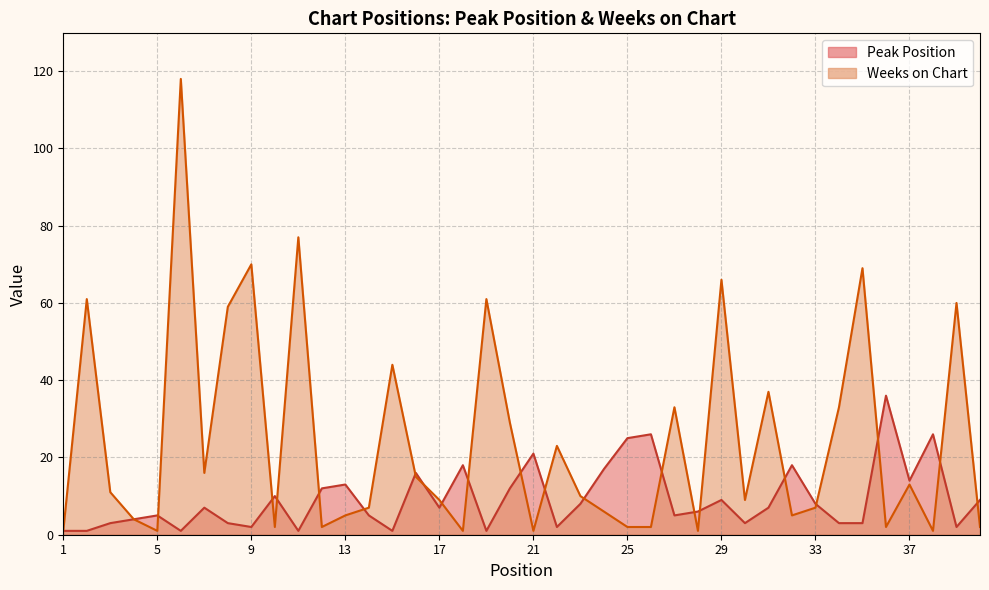

Reading left to right, transcribe all the data shown in this chart.

Peak Position: 1	1	3	4	5	1	7	3	2	10	1	12	13	5	1	16	7	18	1	12	21	2	8	17	25	26	5	6	9	3	7	18	8	3	3	36	14	26	2	9
Weeks on Chart: 1	61	11	4	1	118	16	59	70	2	77	2	5	7	44	15	9	1	61	29	1	23	10	6	2	2	33	1	66	9	37	5	7	33	69	2	13	1	60	2